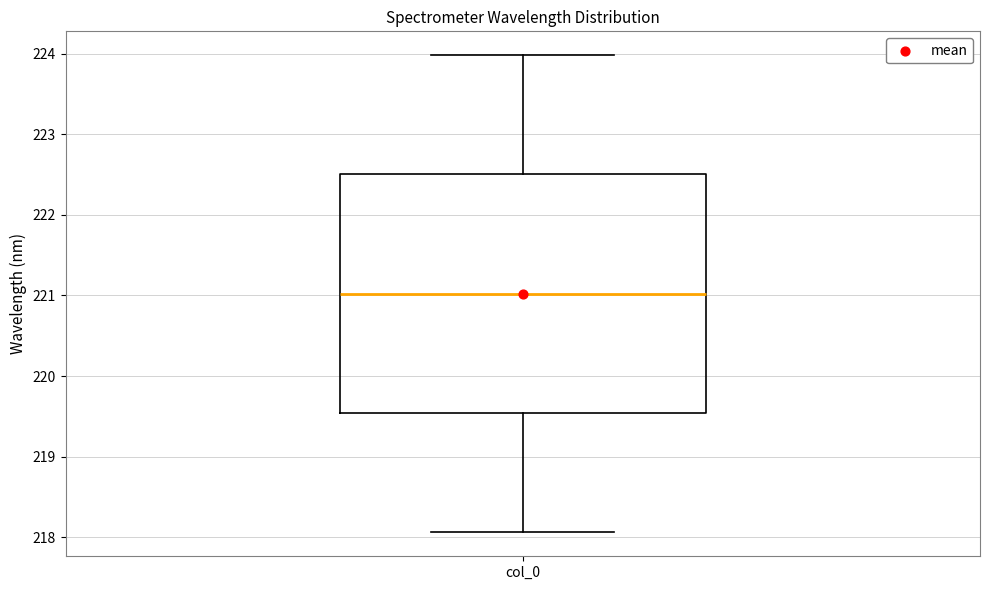

Read this box plot against the y-axis: the position of the median line, the range covered by the box, and the ends of both whiskers. The values are not printed on the chart, so give them approximately, as read against the axis.

median 221.0, box 219.5 to 222.5, whiskers 218.1 to 224.0